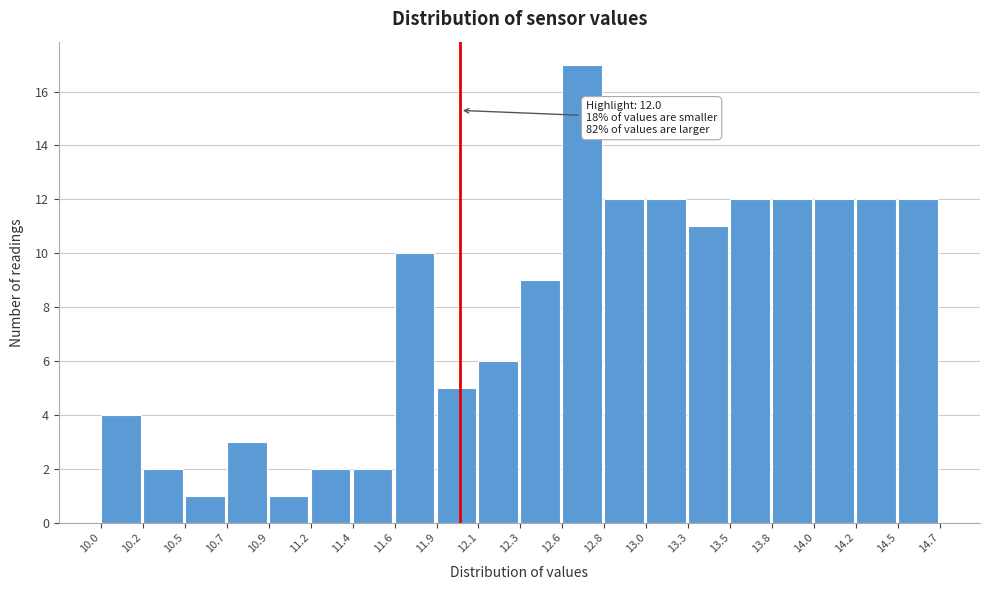

Over which range of the x-axis is the bar tallest?

12.6 to 12.8